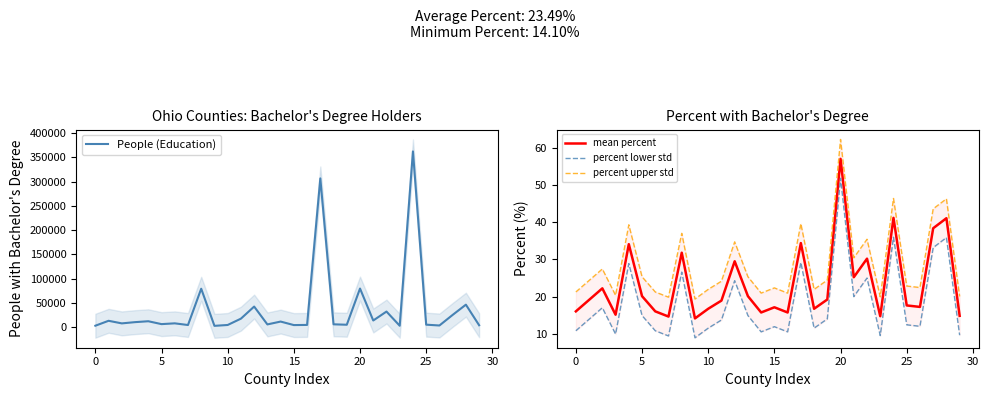

How many lines are shown in the chart?

4